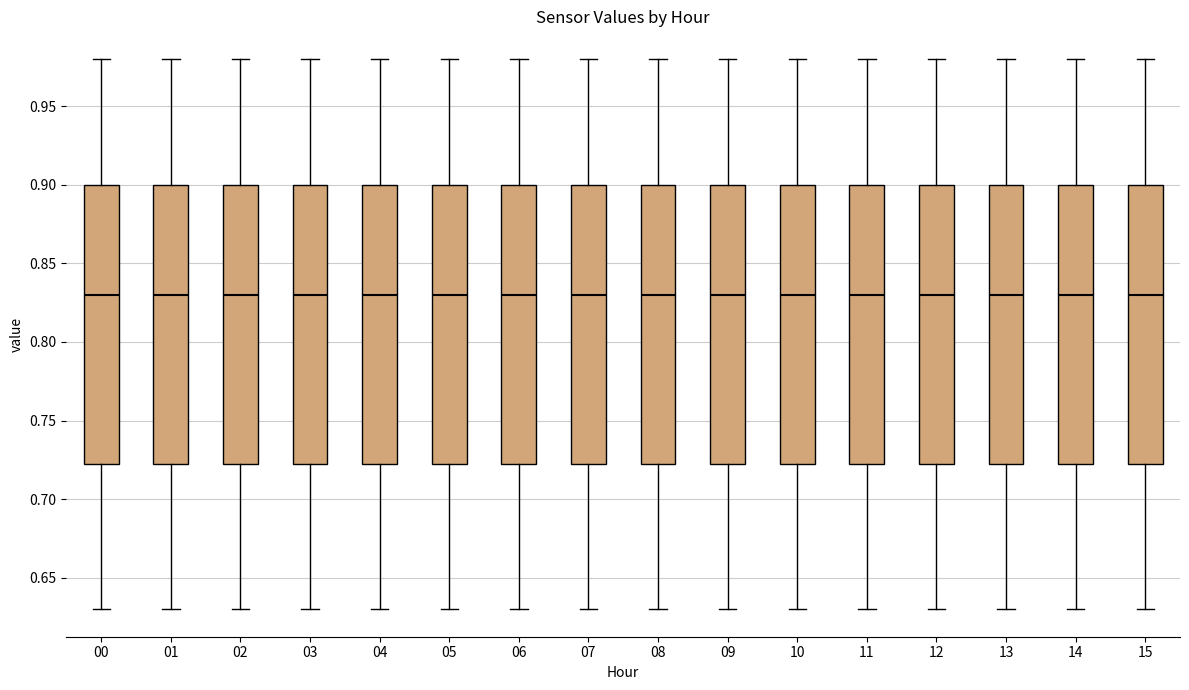

Where is the lower edge of the box at x = 06 on the y-axis? The values are not printed on the chart, so give them approximately, as read against the axis.

0.725